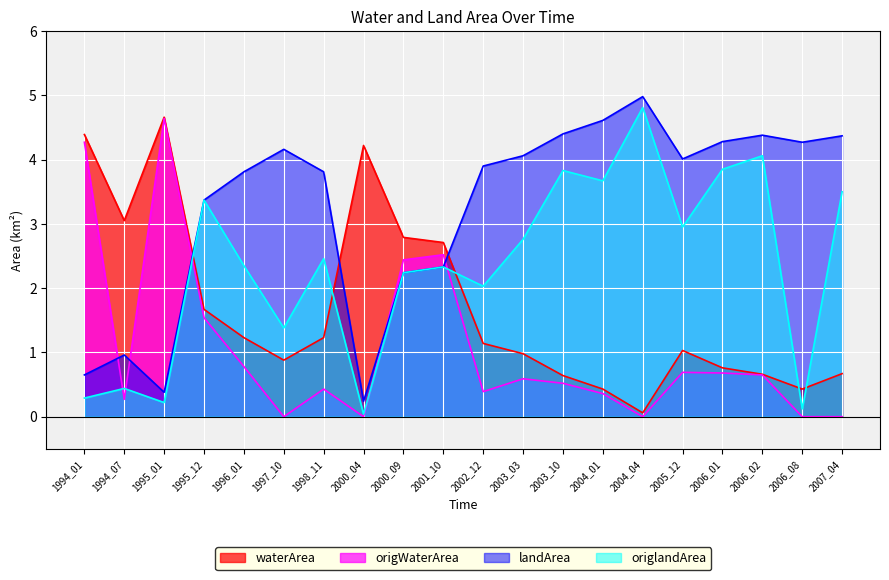

What are all the series names shown in the legend?

waterArea, origWaterArea, landArea, origlandArea